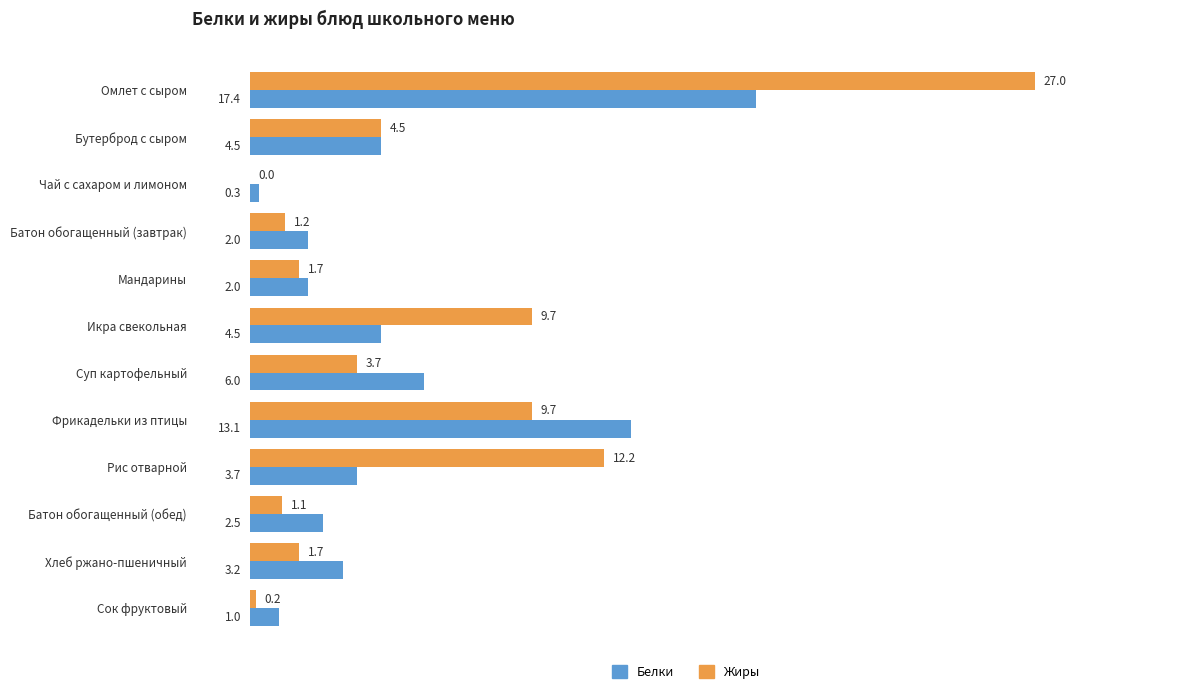

Is it true that Белки equals 4.5 at Икра свекольная?

True